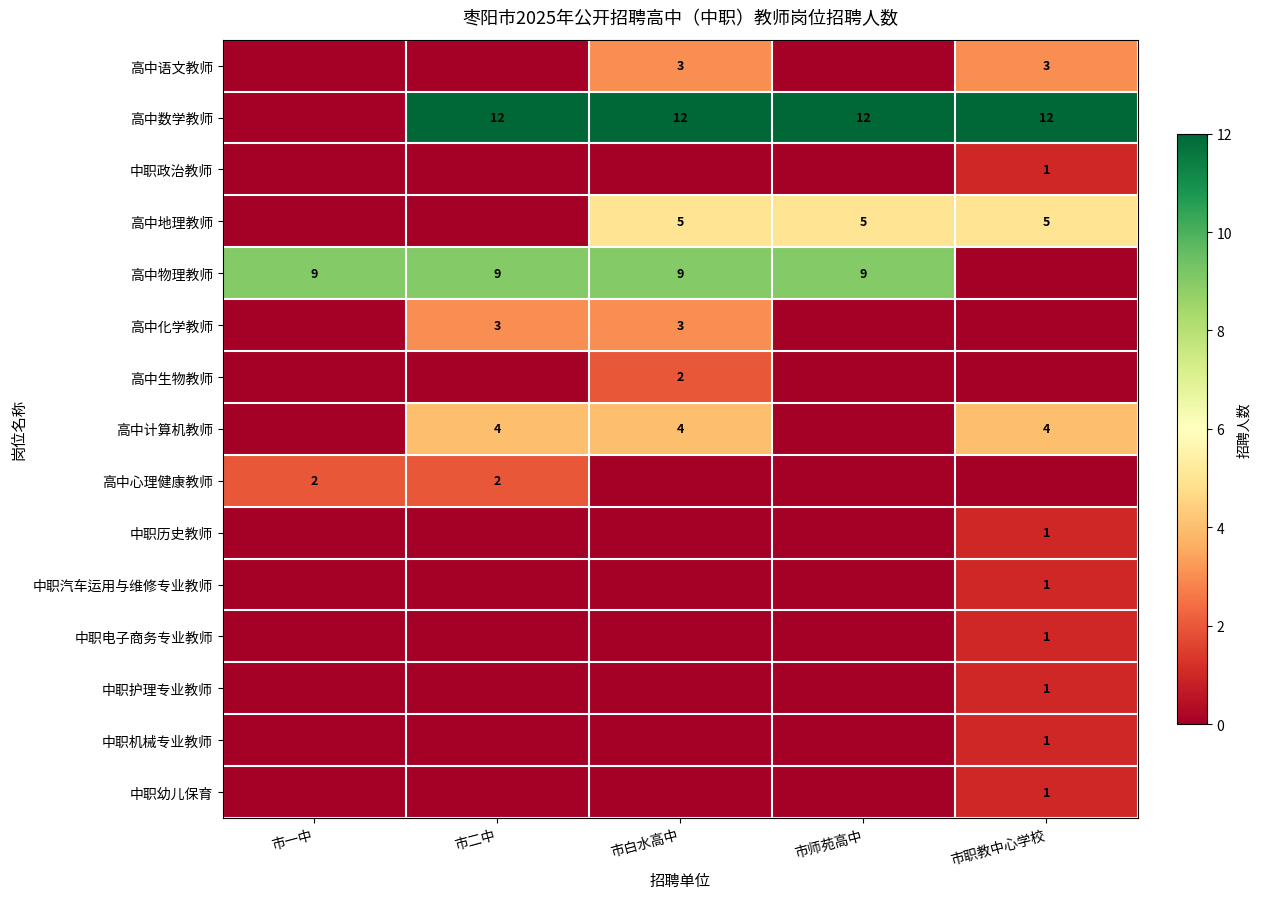

The 中职机械专业教师 series shows 2 at 市职教中心学校. True or false?

False